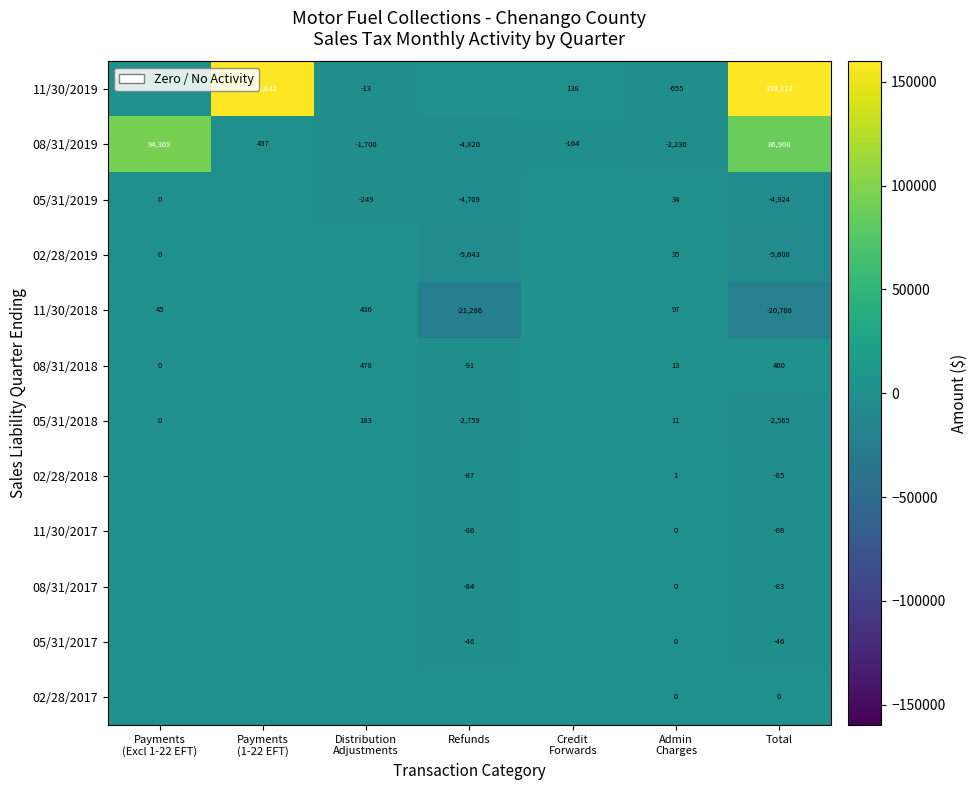

The value of 05/31/2018 at Total is -2565. True or false?

True